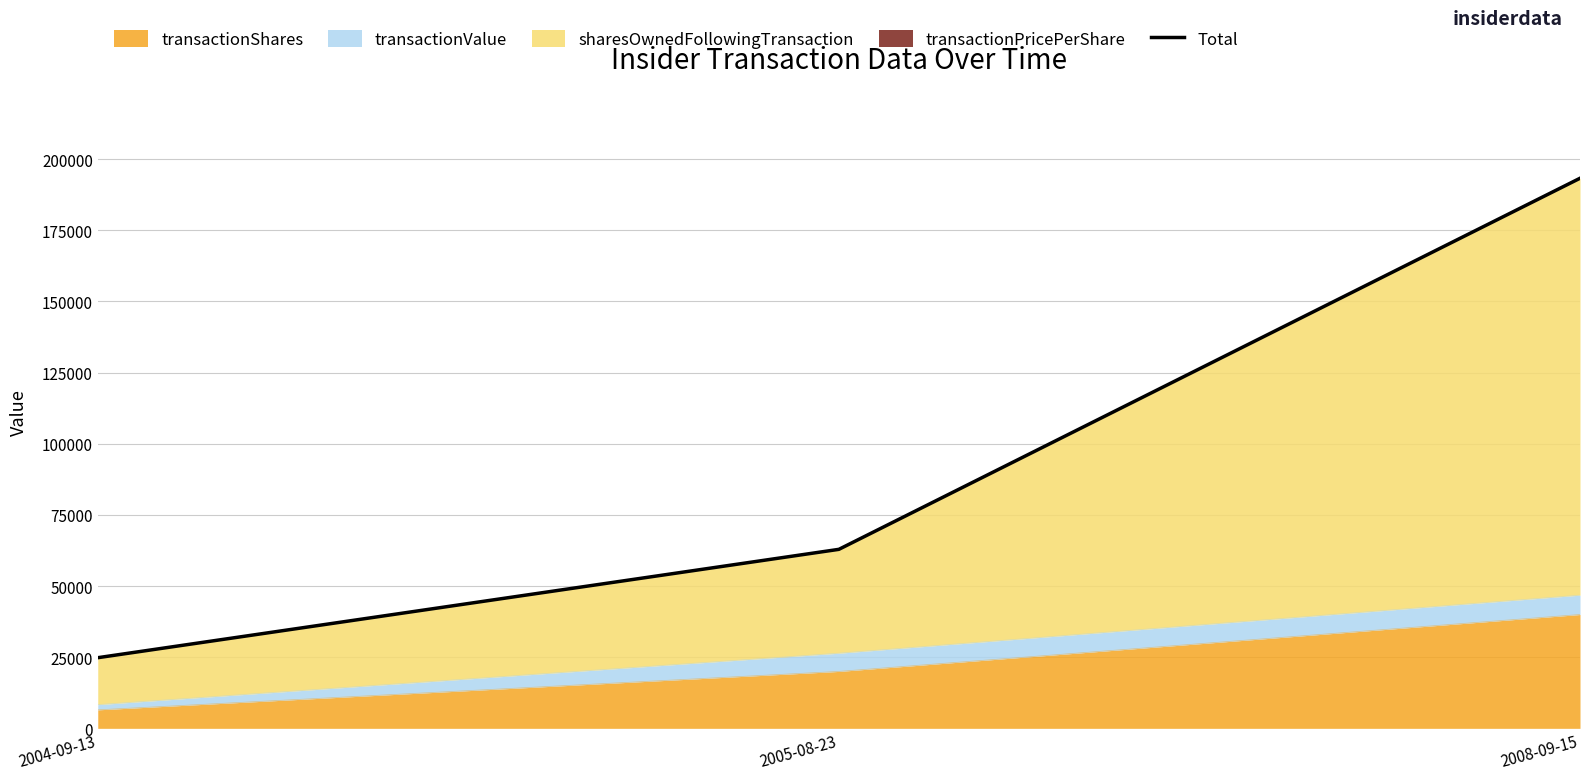

What is the sum of the values at 2004-09-13 and 2008-09-15?

218120.5